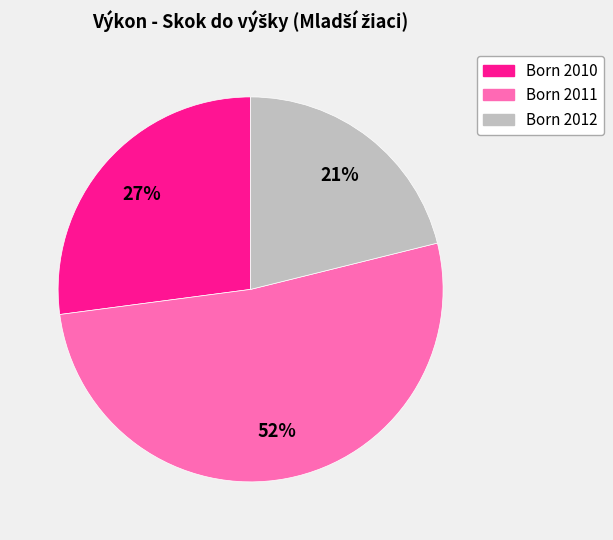

Is there a majority slice in this chart?

Yes